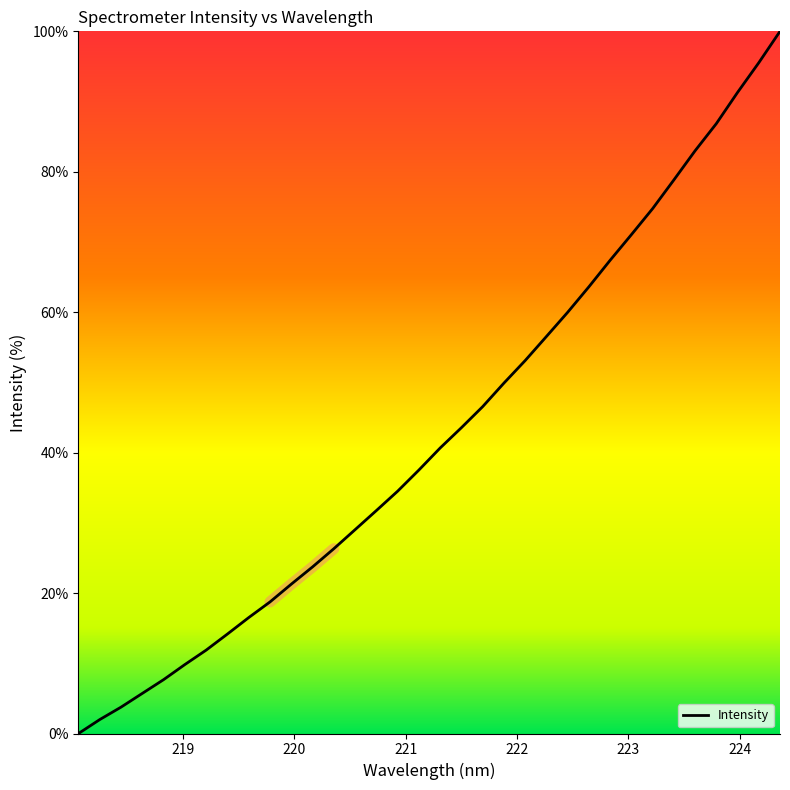

What is the highest value of the Intensity series?

100.0